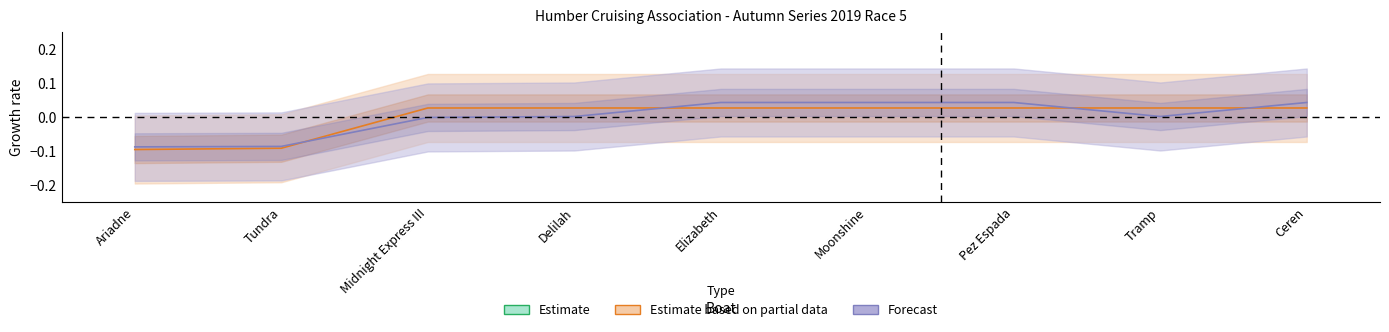

List the labels in order of Points value, smallest first.

Ariadne, Tundra, Midnight Express III, Delilah, Elizabeth, Moonshine, Pez Espada, Tramp, Ceren